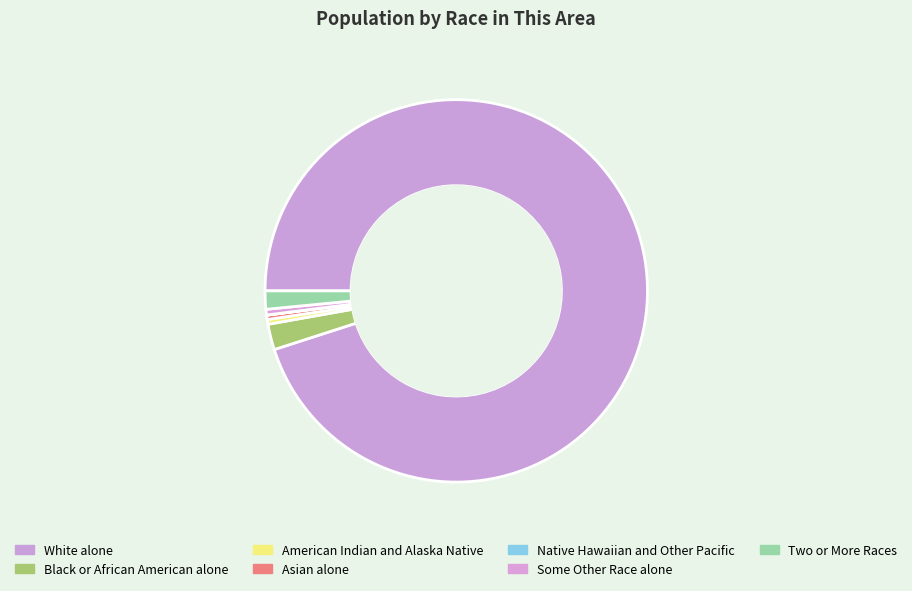

What portion of the pie excludes American Indian and Alaska Native?

99.6%